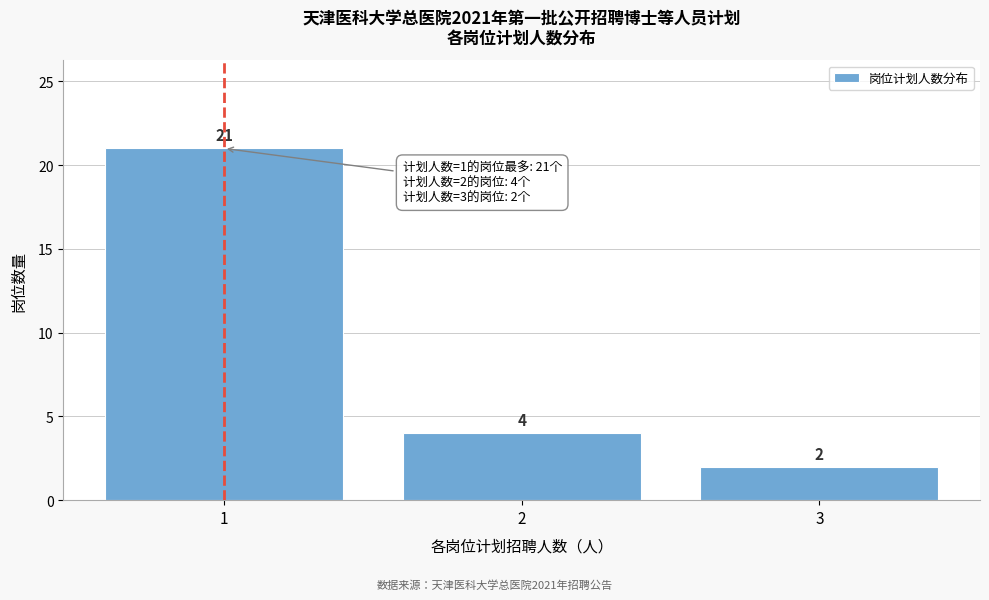

Reading left to right, transcribe this chart: for each bar, give the range it covers on the x-axis and its height.

0.5 to 1.5: 21
1.5 to 2.5: 4
2.5 to 3.5: 2